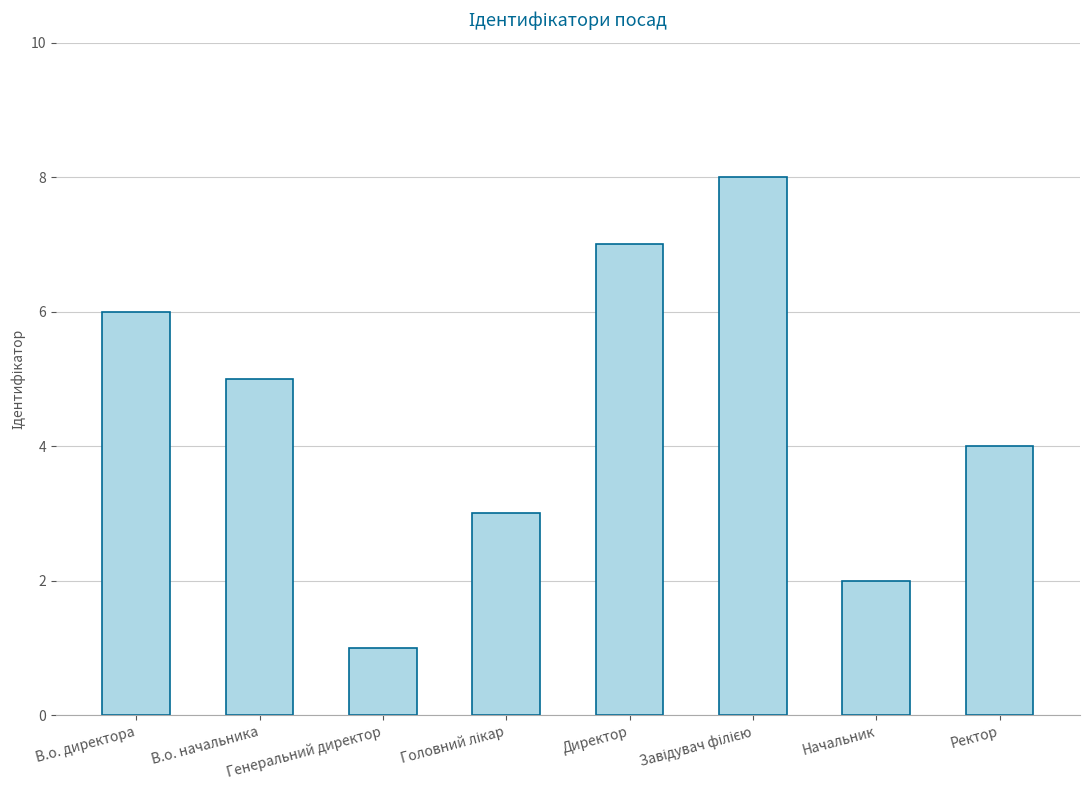

What is the maximum value shown in the chart?

8